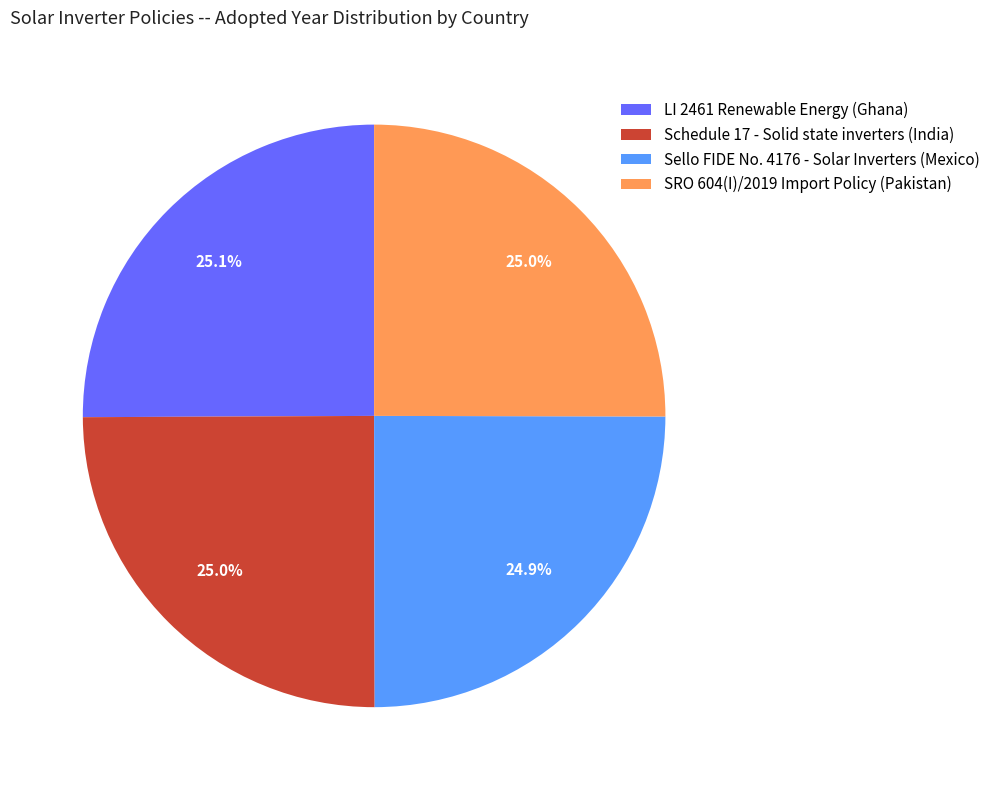

What is the total percentage of Schedule 17 - Solid state inverters (India) and Sello FIDE No. 4176 - Solar Inverters (Mexico)?

49.9%